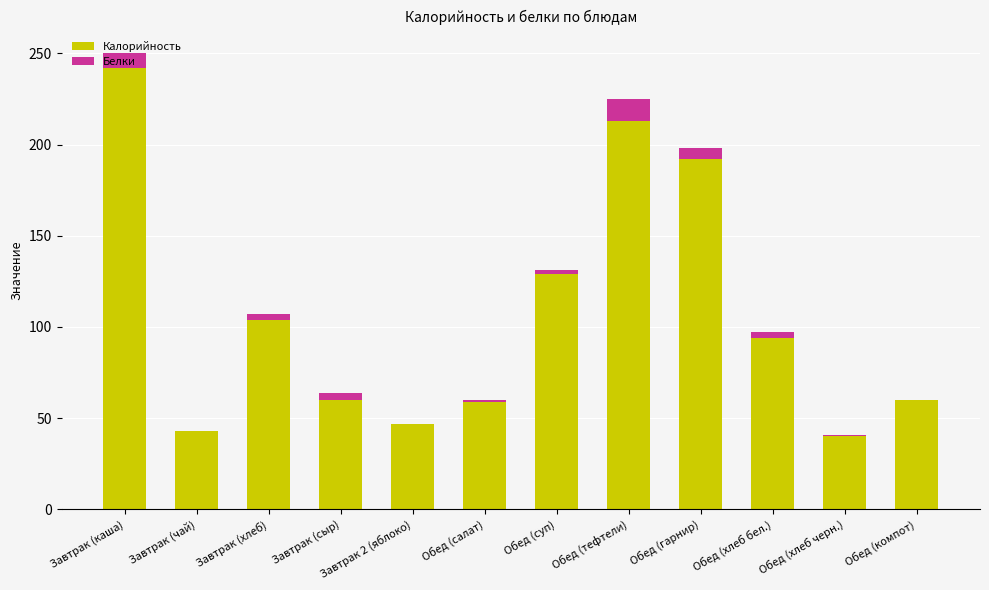

At which category is the sum across all series the highest?

Завтрак (каша)